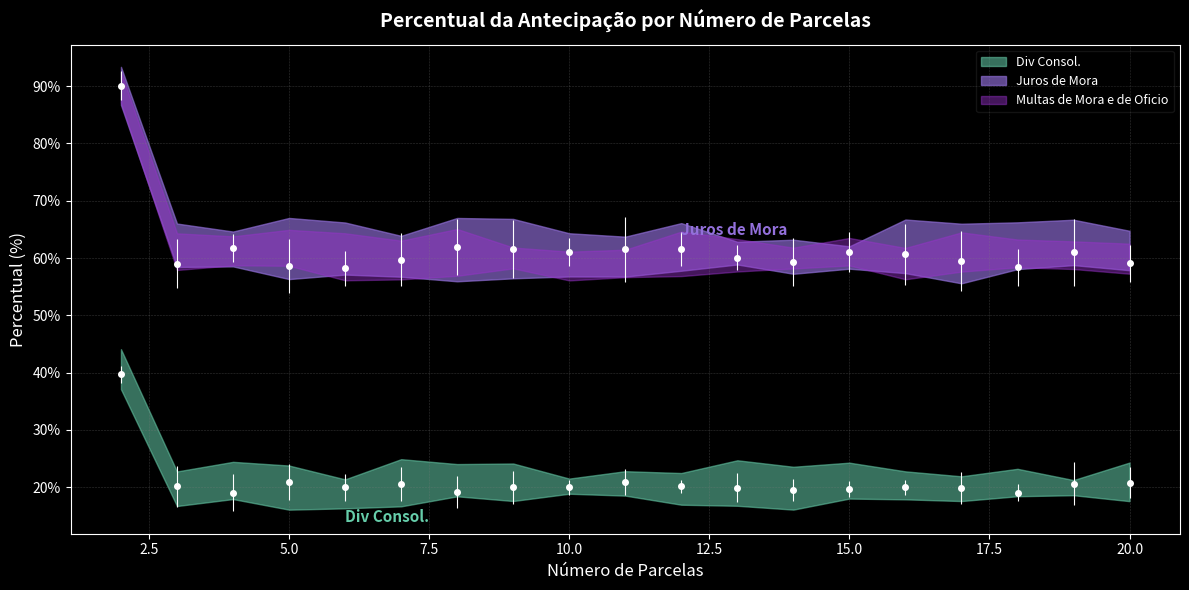

True or false: Div Consol. and Juros de Mora intersect in this chart.

False